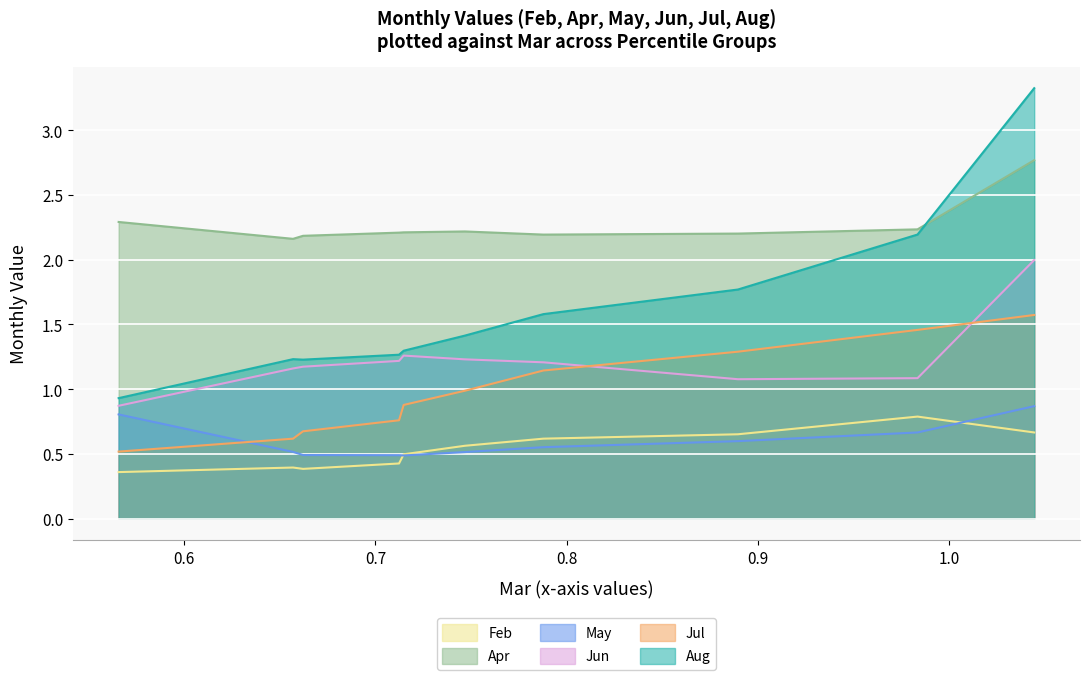

Count the Feb values in the range 0 to 1.

10